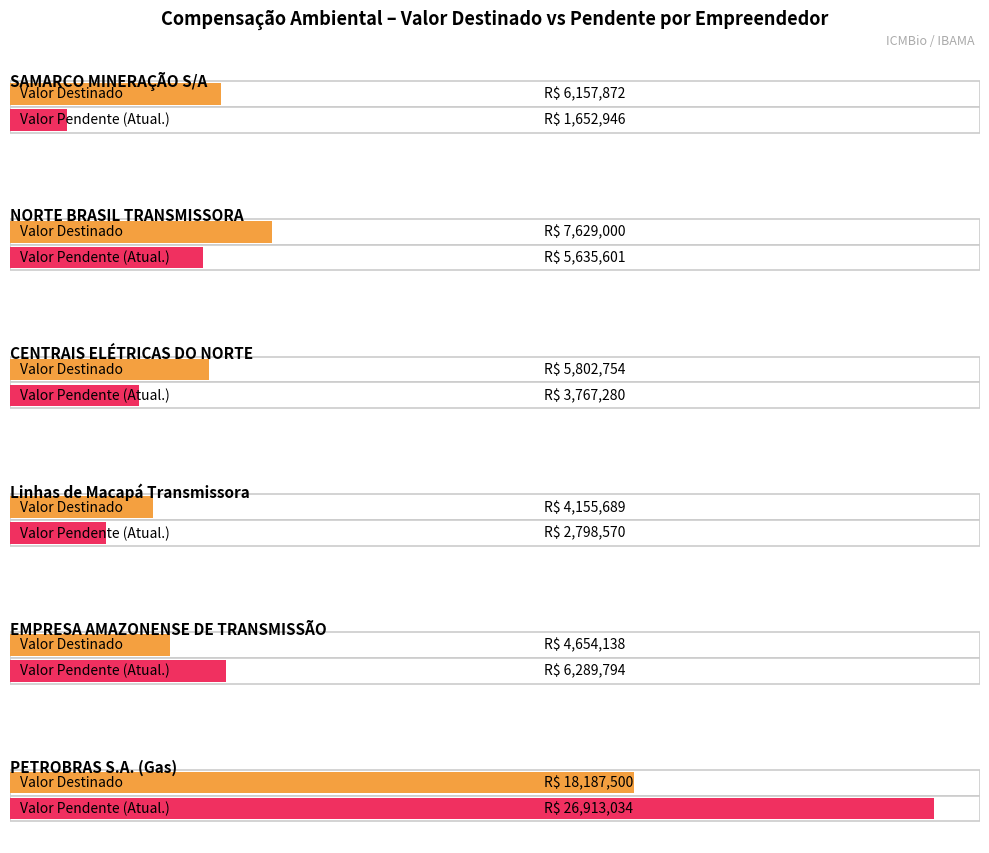

At 4, list the series in order from smallest to largest.

valor_destinado, valor_pendente